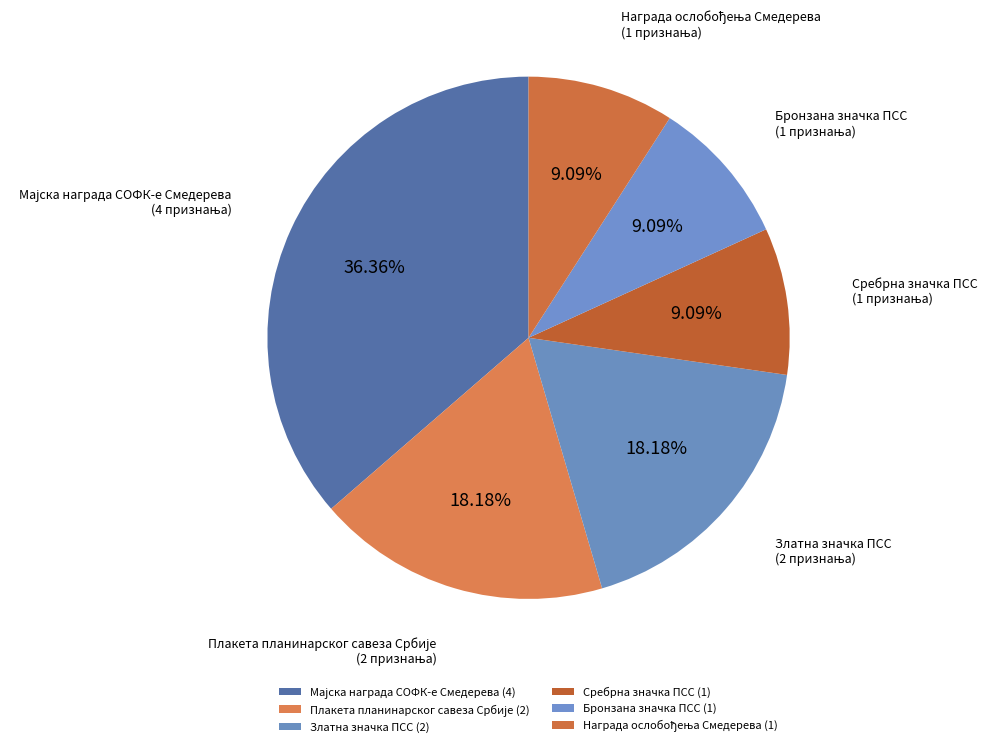

Is there a majority slice in this chart?

No